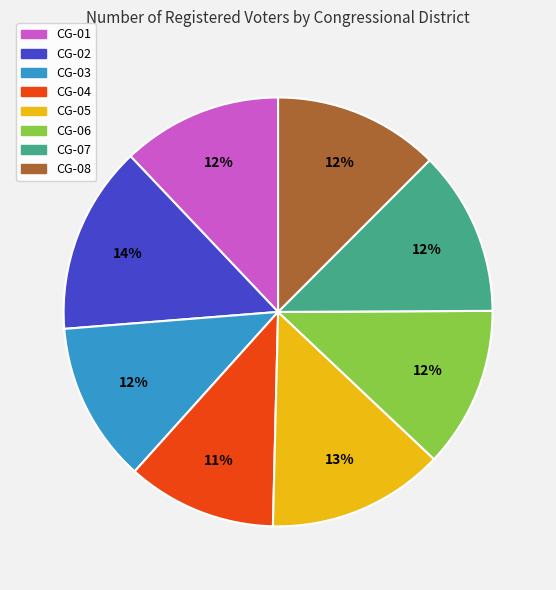

Count the number of slices in the pie.

8